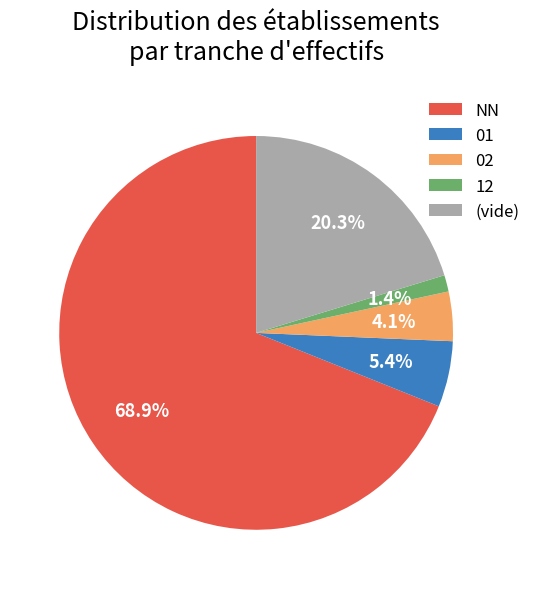

True or false: NN accounts for 77% of the total.

False